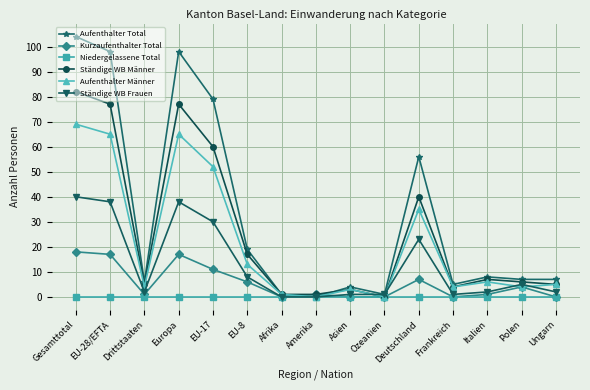

At which category does Ständige WB Frauen reach its first local peak?

Europa